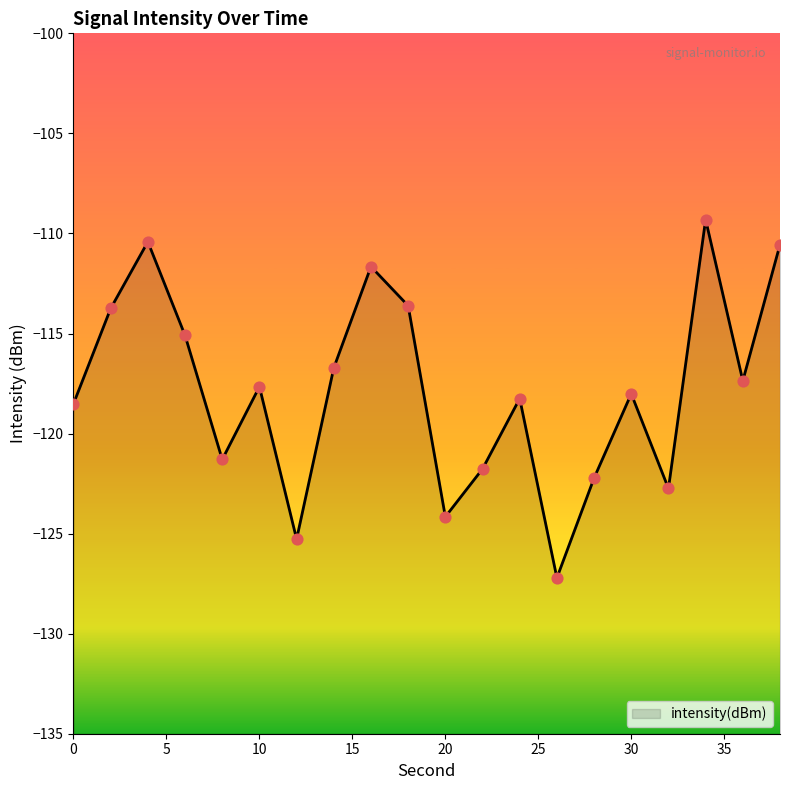

What is the change in value from 20 to 36?

+6.8